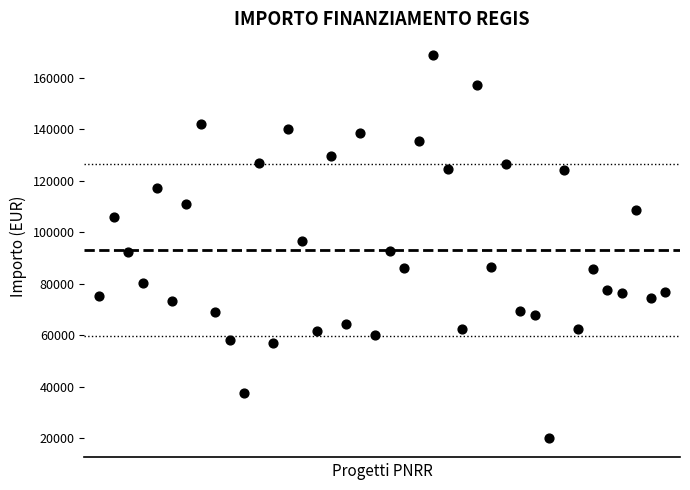

What is the range of Y values (max minus min)?

148725.9